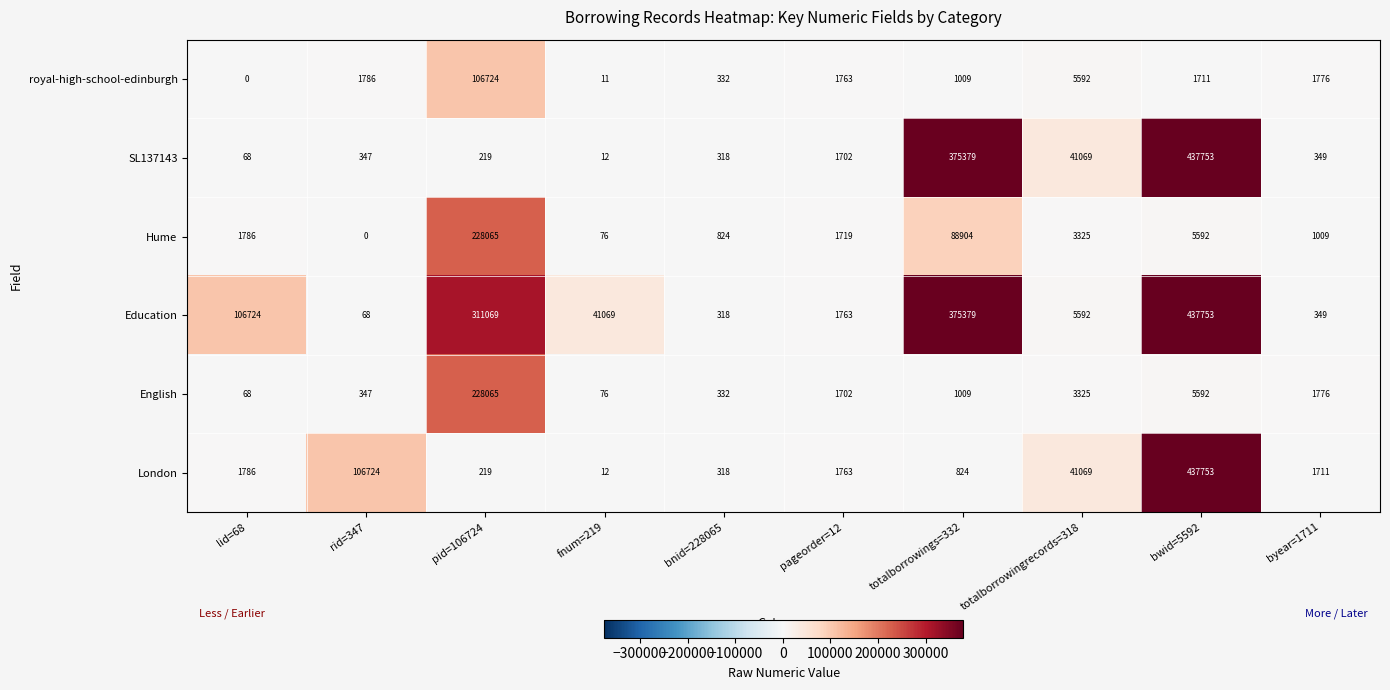

What is the spread (max minus min) of values at pid=106724?

310850